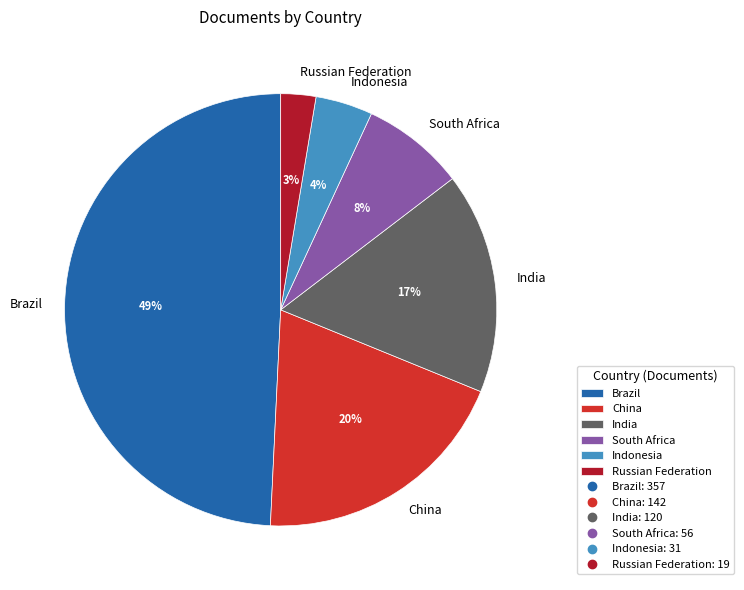

To the nearest percent, what percentage of the pie is South Africa?

8%